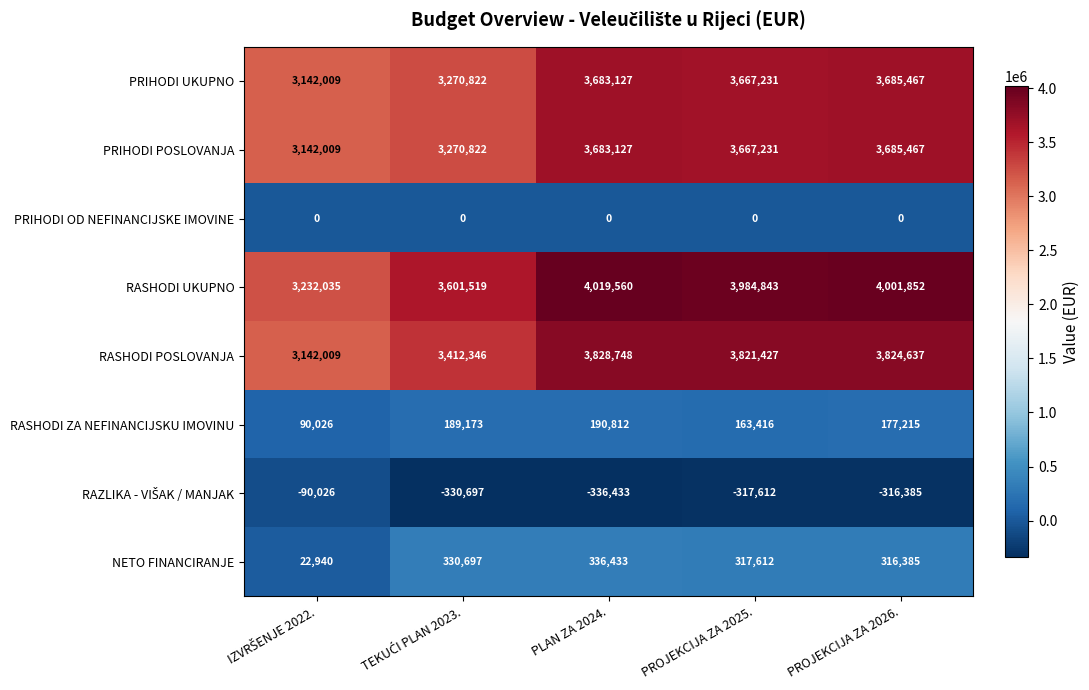

What is the difference between the maximum and minimum values in the PRIHODI UKUPNO series?

543458